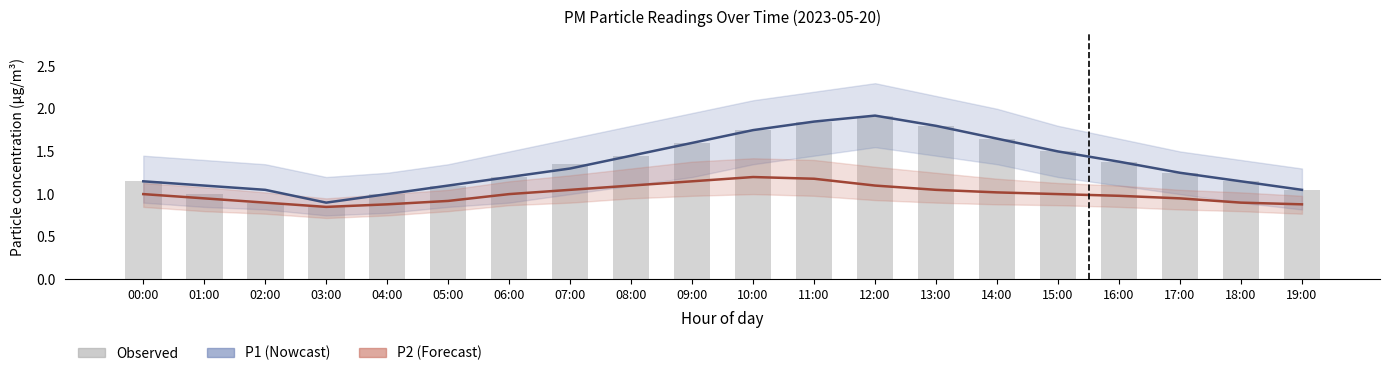

Is the value of P2 (PM2.5) at 13:00 greater than the value of P1 (PM10) at 17:00?

No